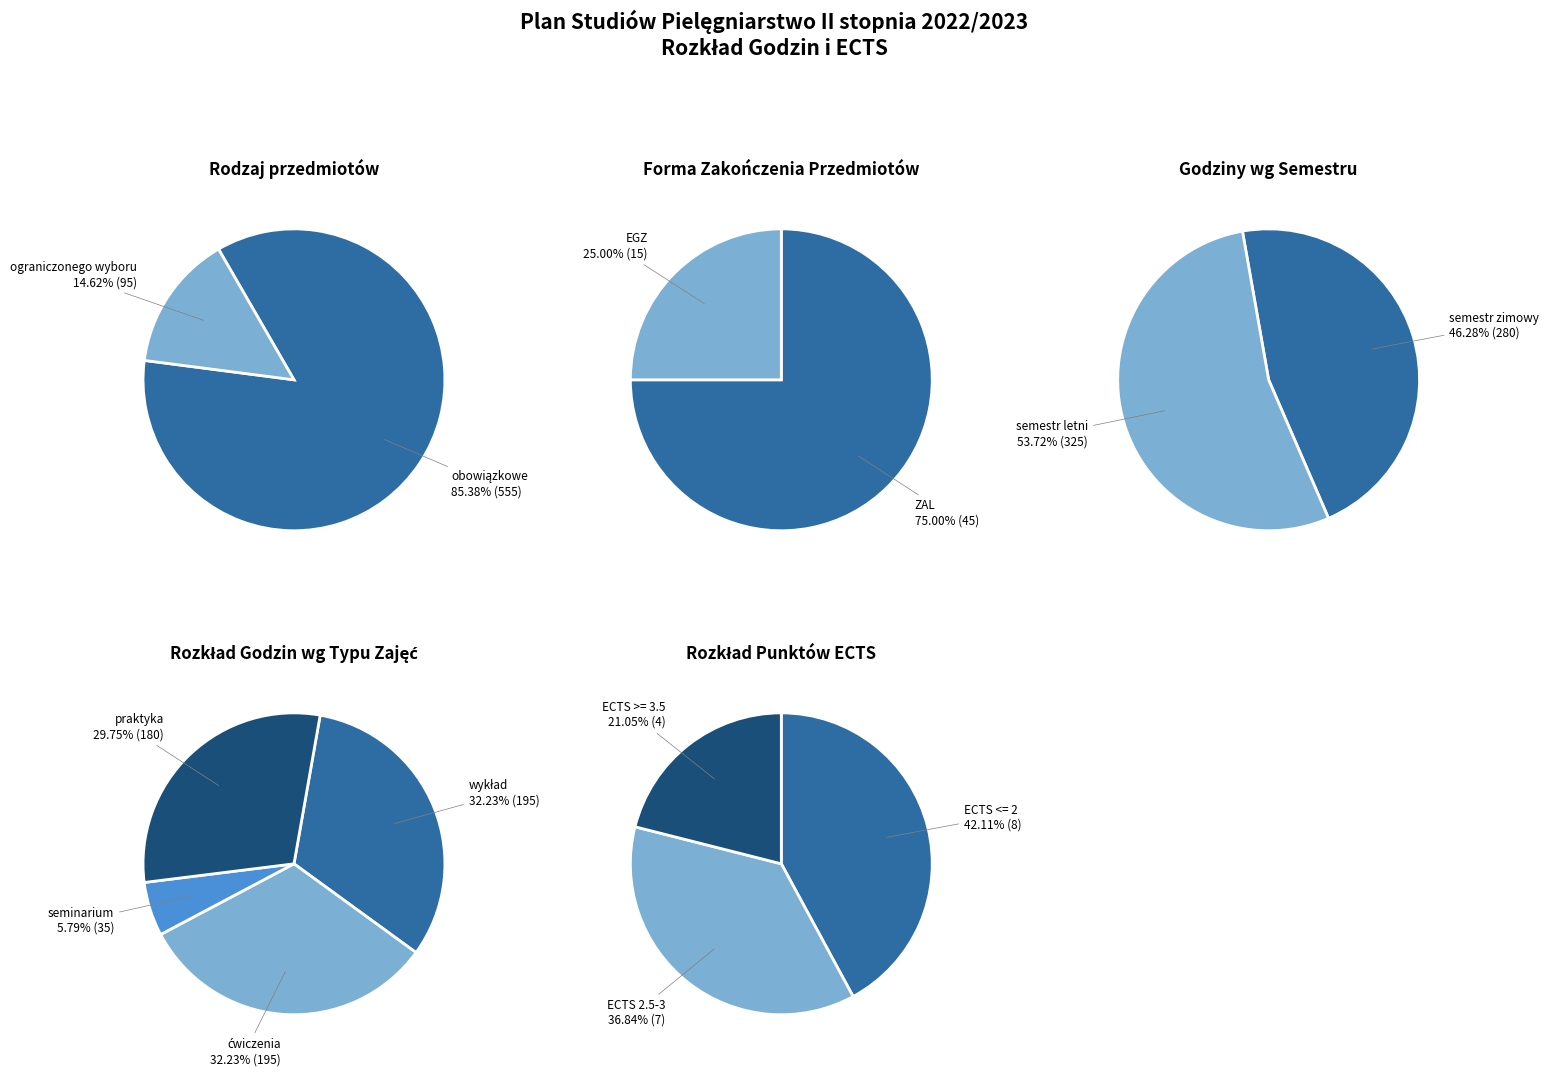

At 2, list the series in order from largest to smallest.

obowiązkowe, ograniczonego wyboru